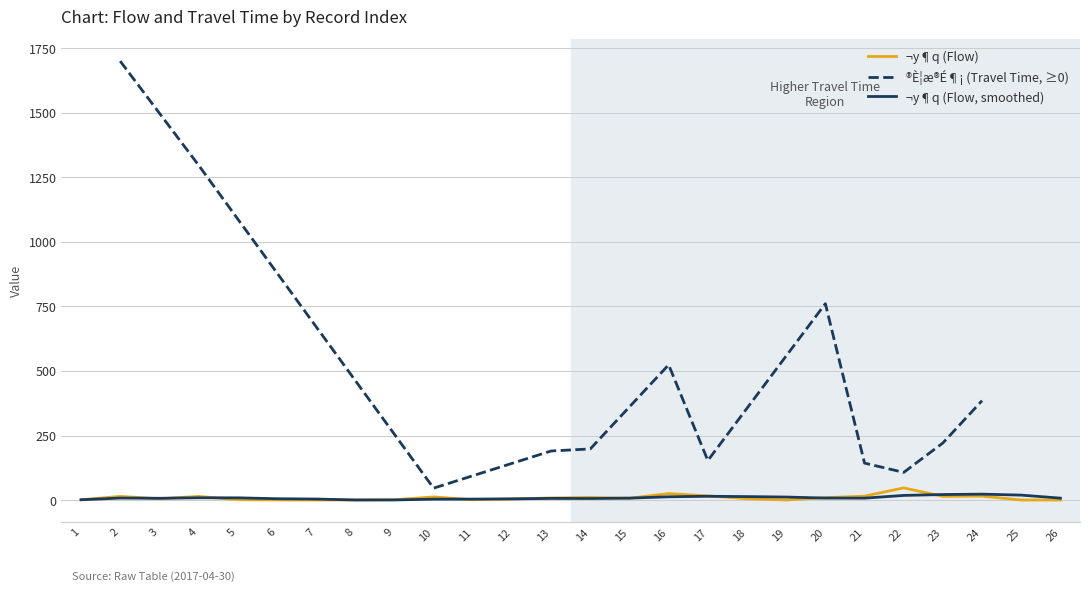

How many points are higher than both their immediate neighbors (excluding endpoints)?

7